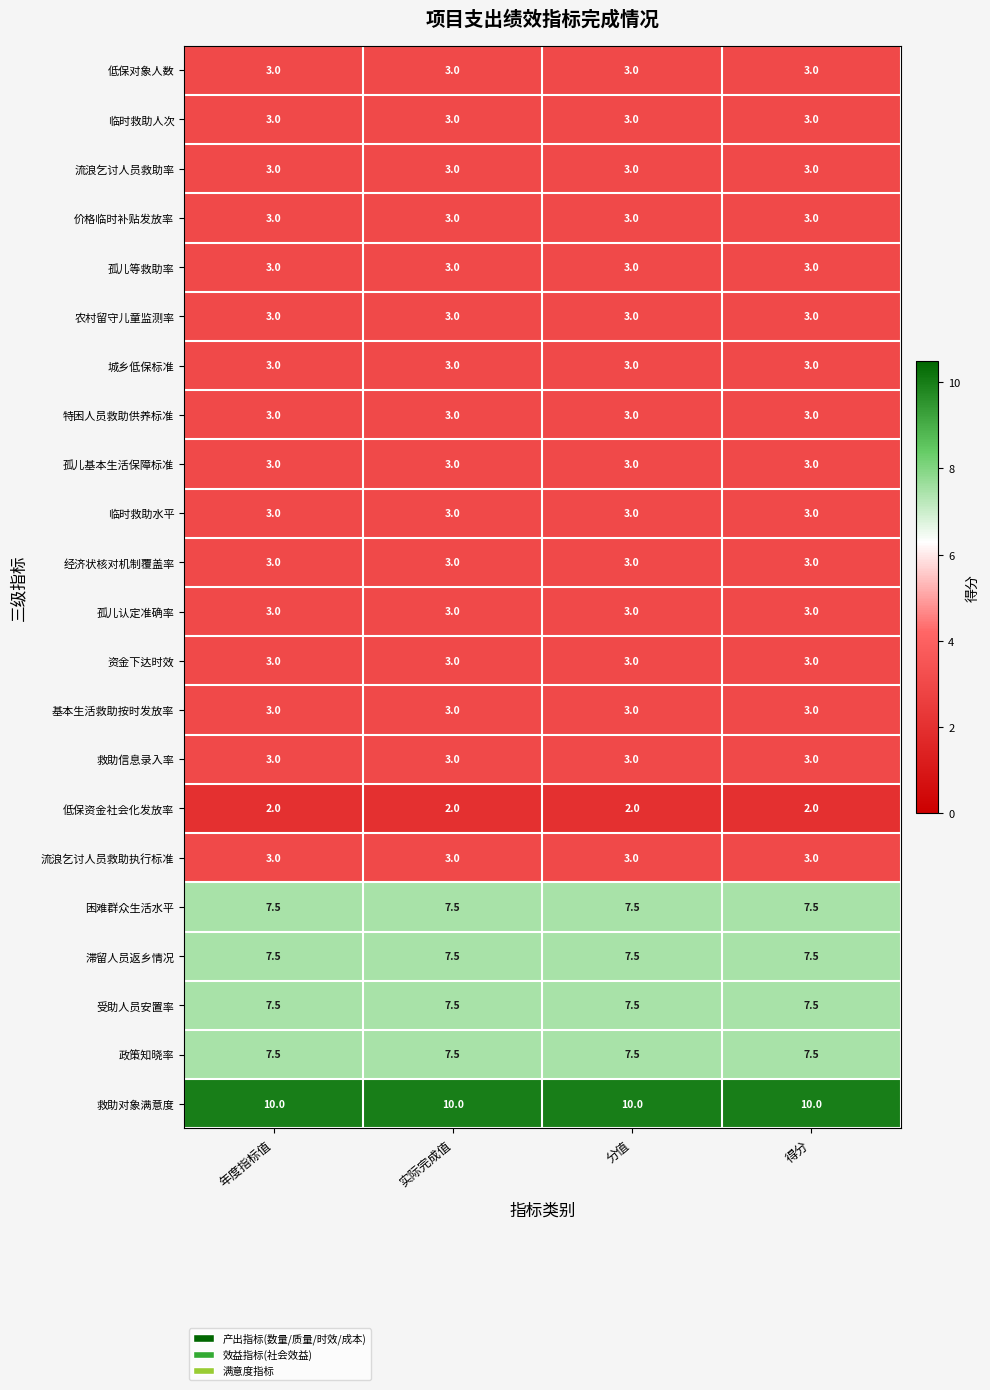

What is the average value of the 孤儿基本生活保障标准 series?

3.0